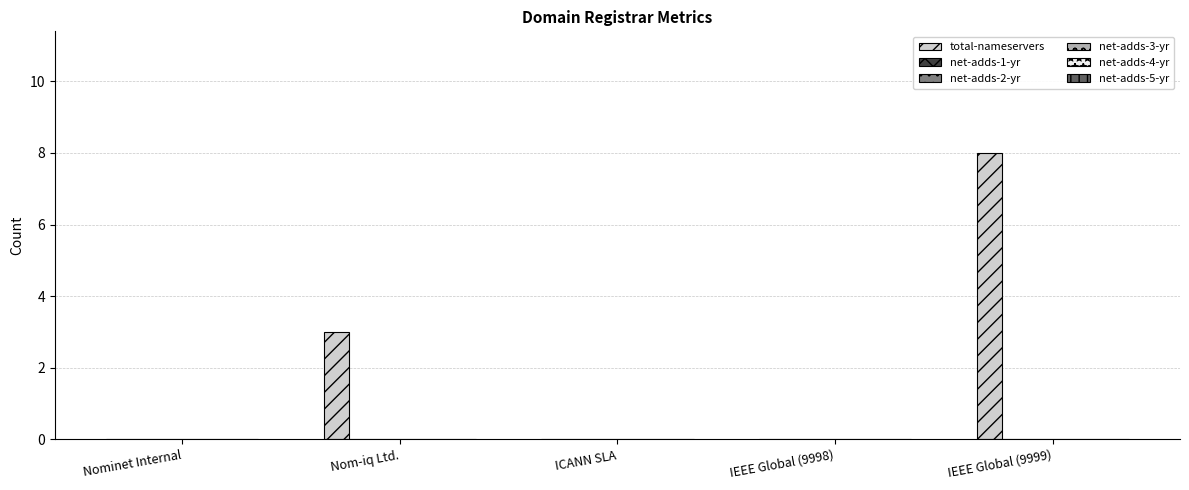

What is the maximum value shown in the chart?

8